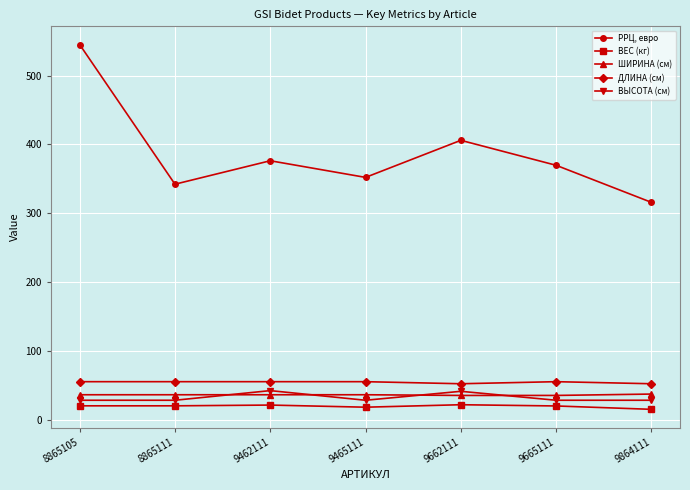

What is the value of the ВЕС (кг) point at the 2nd from the left?

19.9